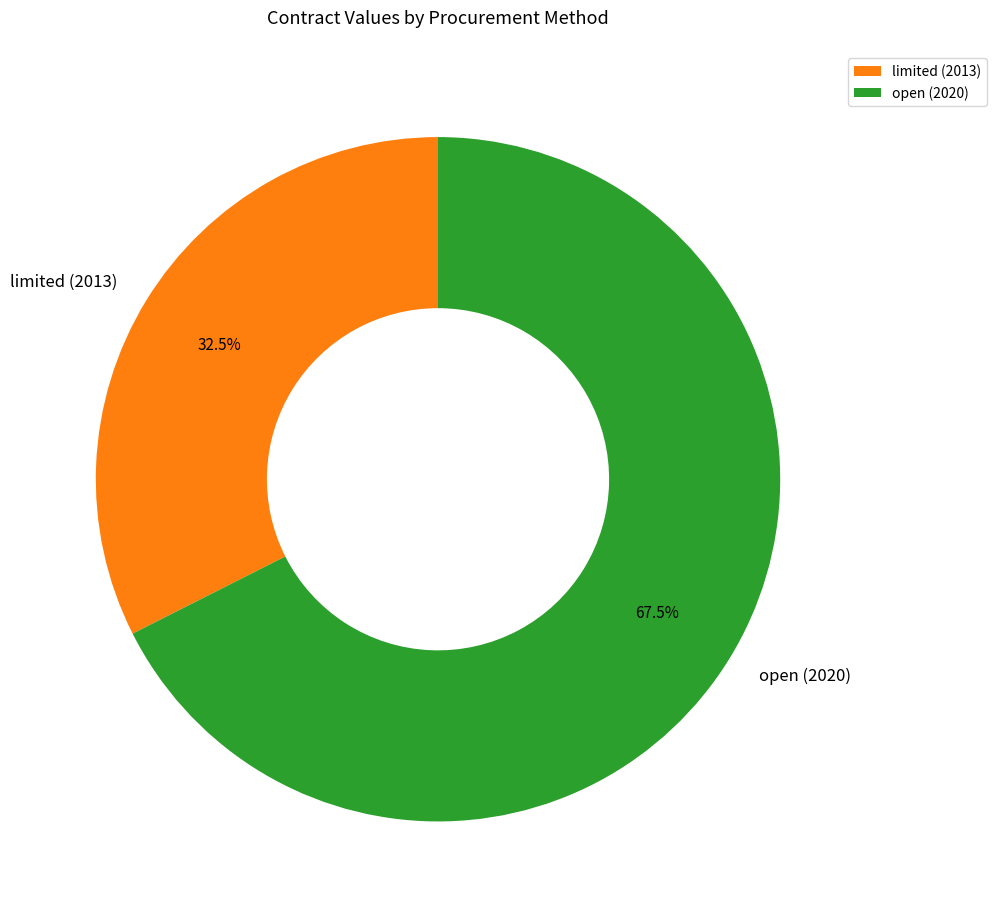

Is limited (2013) the majority of the pie?

No